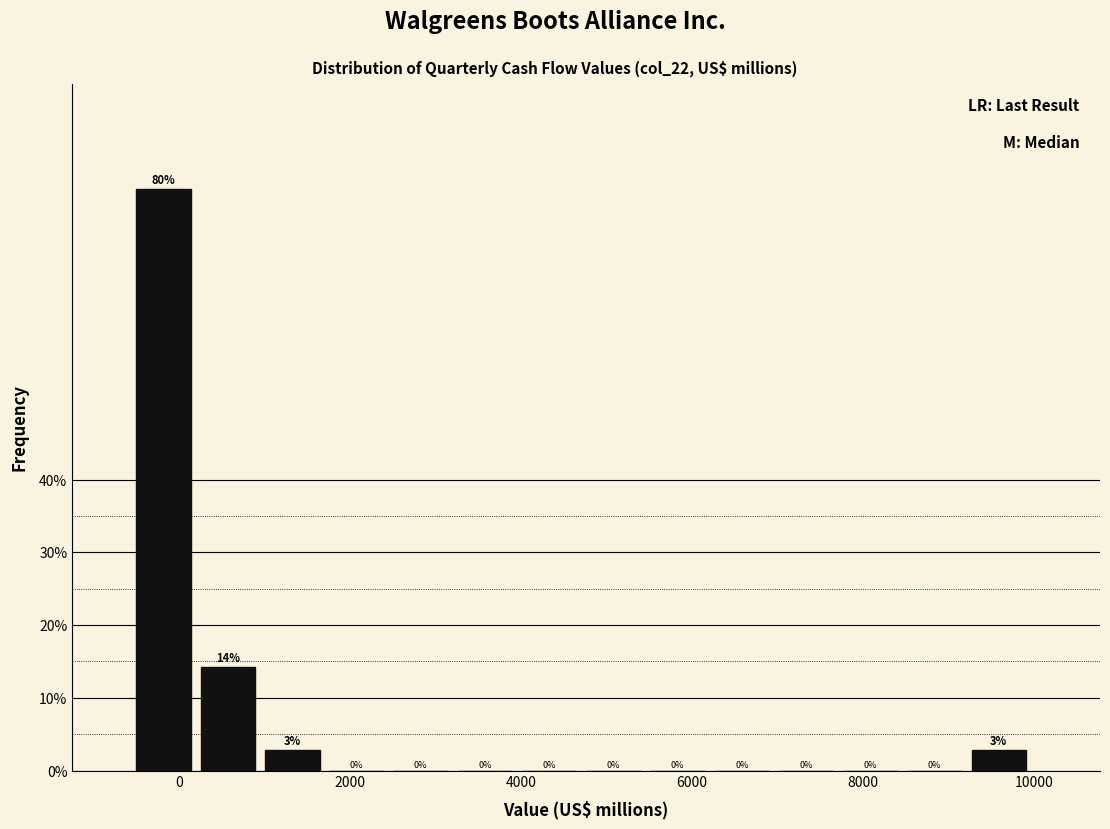

Around what value on the x-axis is the tallest bar? Give the approximate position of its centre, as read against the axis.

-200